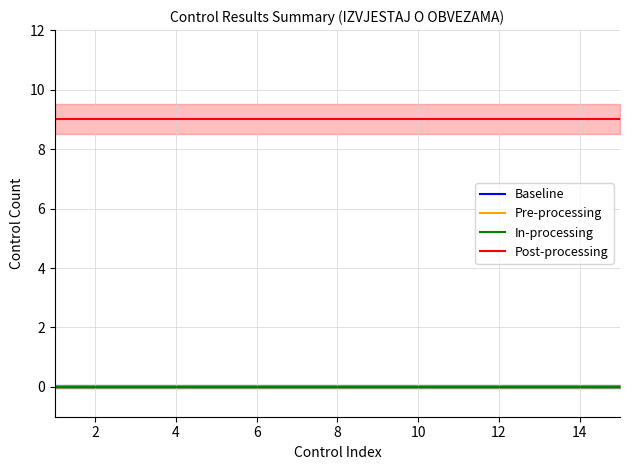

What is the highest value of the Post-processing series?

9